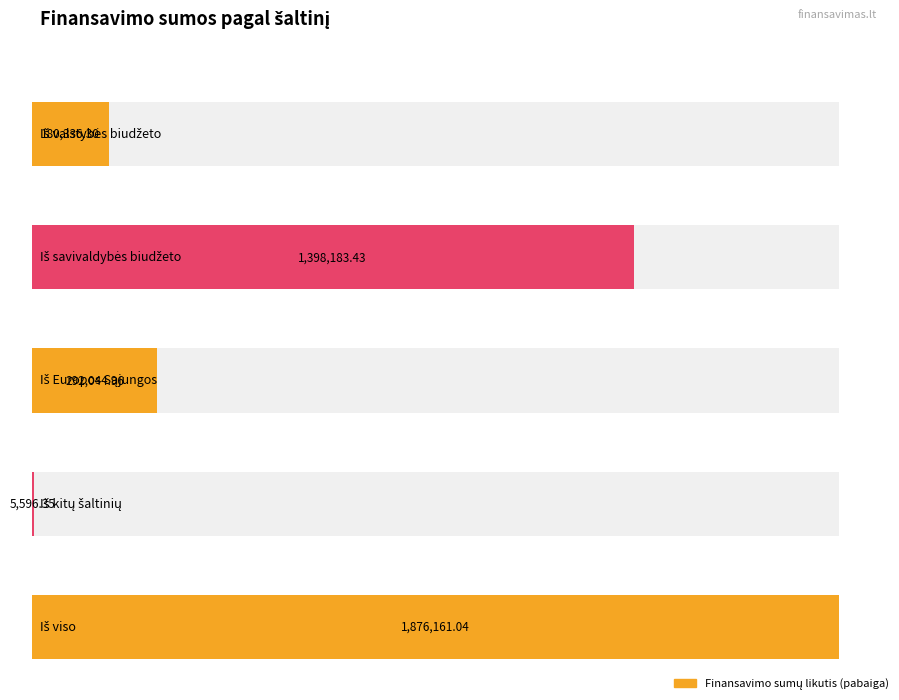

What is the average value?

750464.4